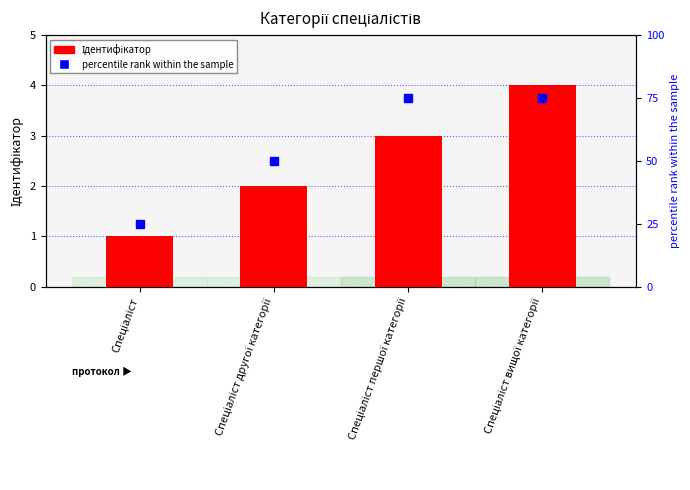

How many data points in Ідентифікатор are above 3?

1